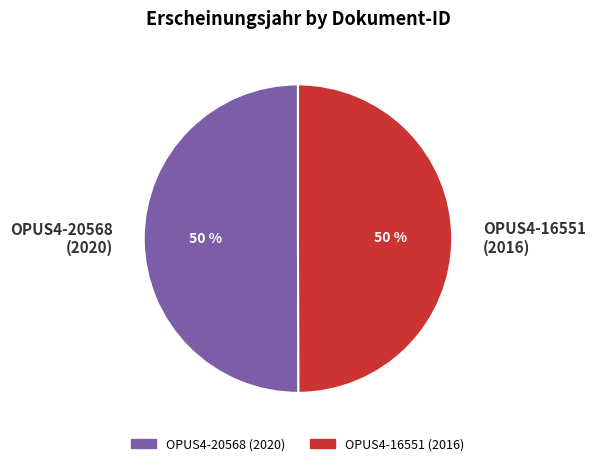

To the nearest percent, what is the average slice percentage?

50%